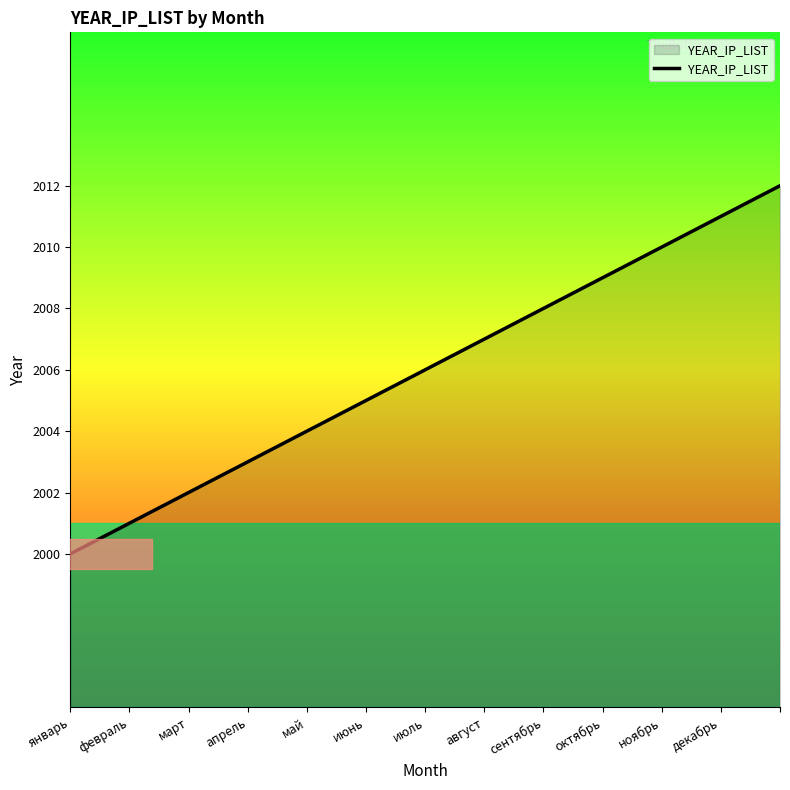

Reading left to right, list all the values displayed in this chart.

2000	2001	2002	2003	2004	2005	2006	2007	2008	2009	2010	2011	2012